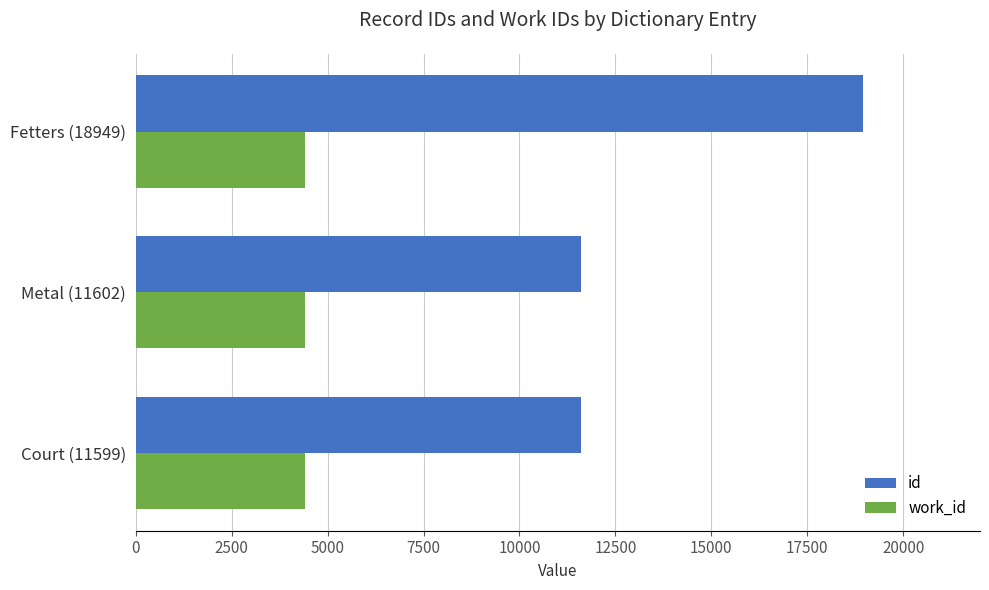

What is the highest value of the id series?

18949